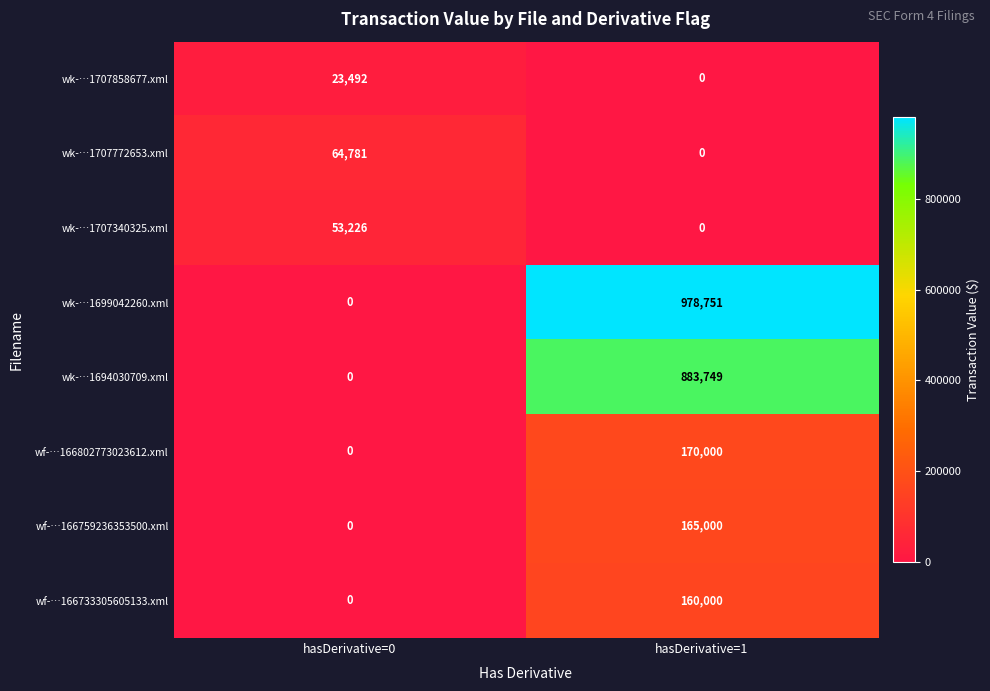

Reading left to right, what are all the values shown in this chart?

wk-…1707858677.xml: 23492	0
wk-…1707772653.xml: 64781	0
wk-…1707340325.xml: 53226	0
wk-…1699042260.xml: 0	978751
wk-…1694030709.xml: 0	883749
wf-…166802773023612.xml: 0	170000
wf-…166759236353500.xml: 0	165000
wf-…166733305605133.xml: 0	160000